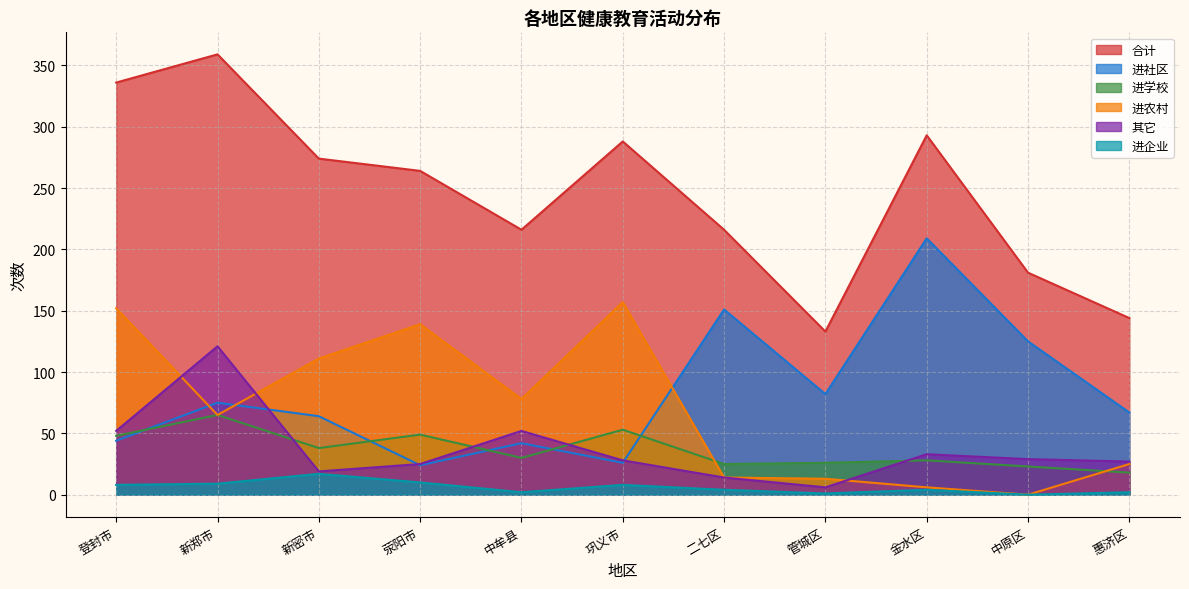

Between 中原区 and 登封市, which is larger?

登封市